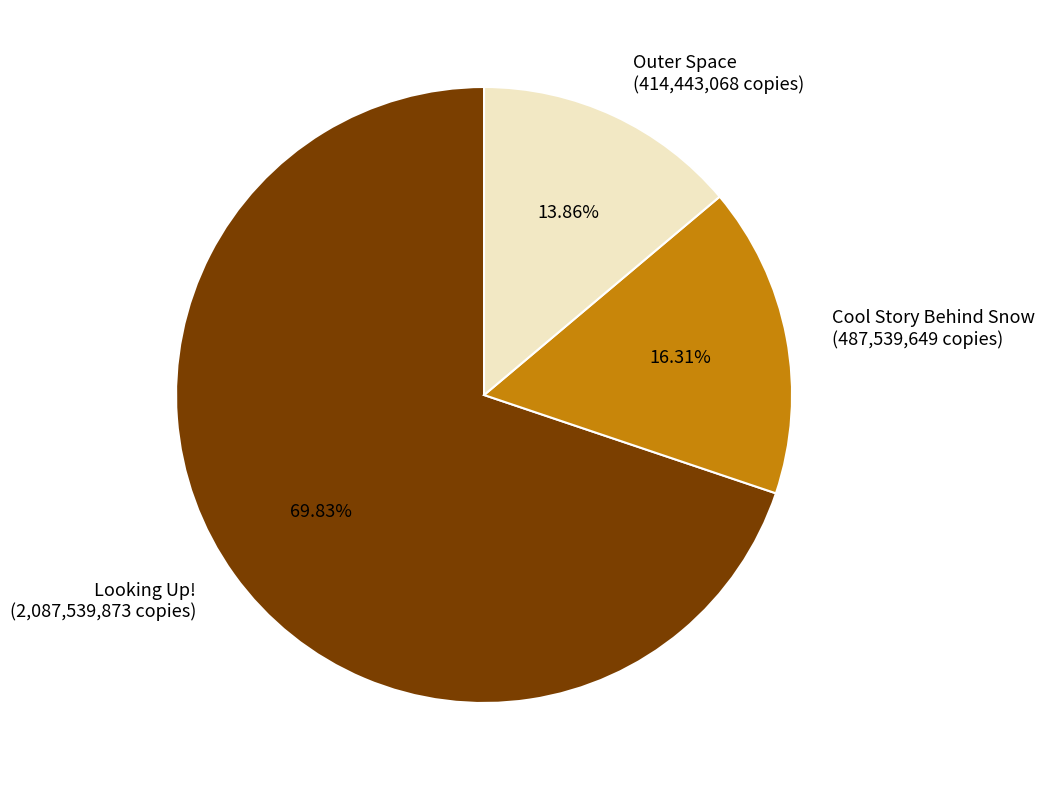

To the nearest percent, what percentage of the pie is Cool Story Behind Snow?

16%